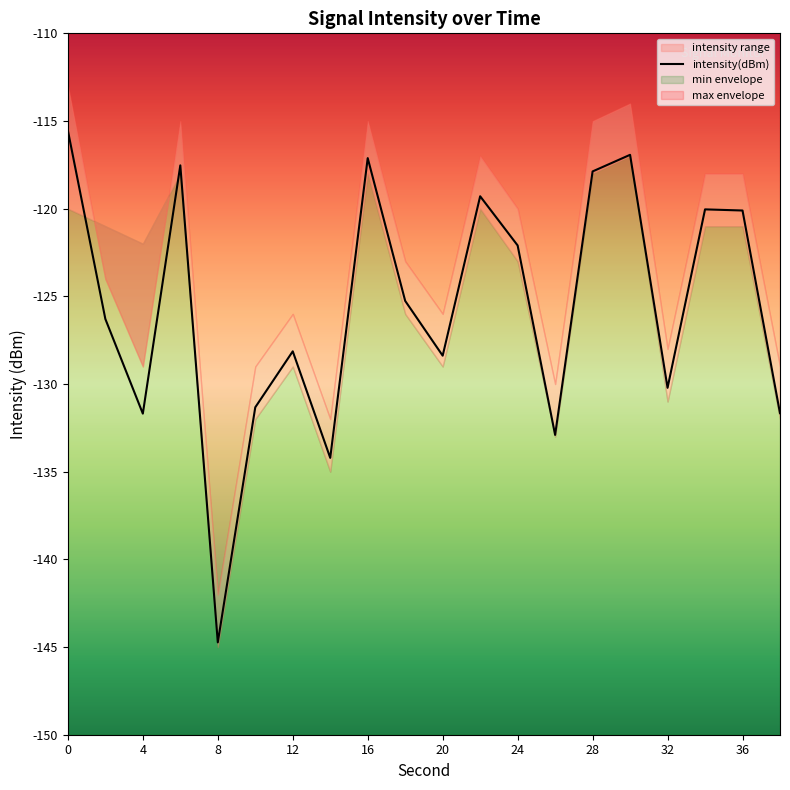

Is it true that intensity(dBm) equals -59.3 at 28?

False